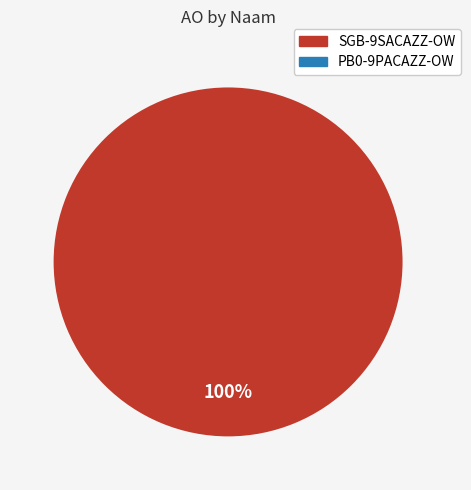

Is PB0-9PACAZZ-OW the majority of the pie?

No